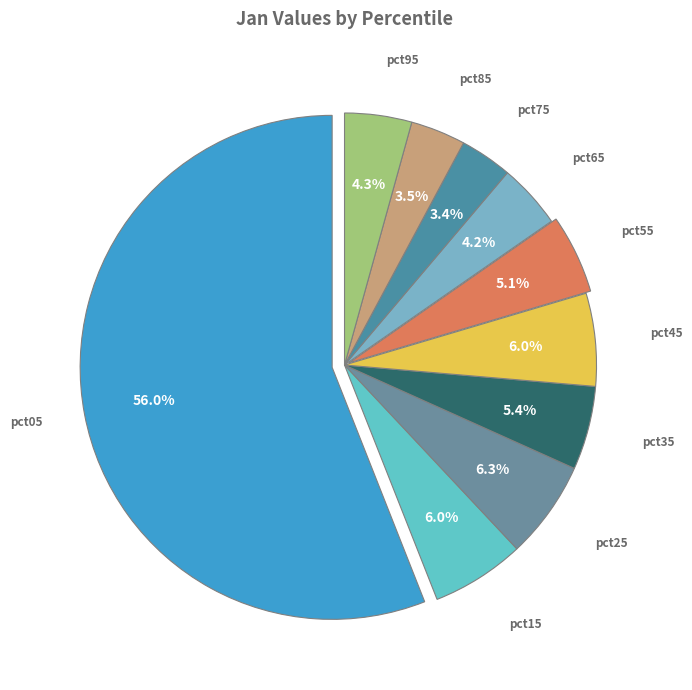

Count the number of slices in the pie.

10